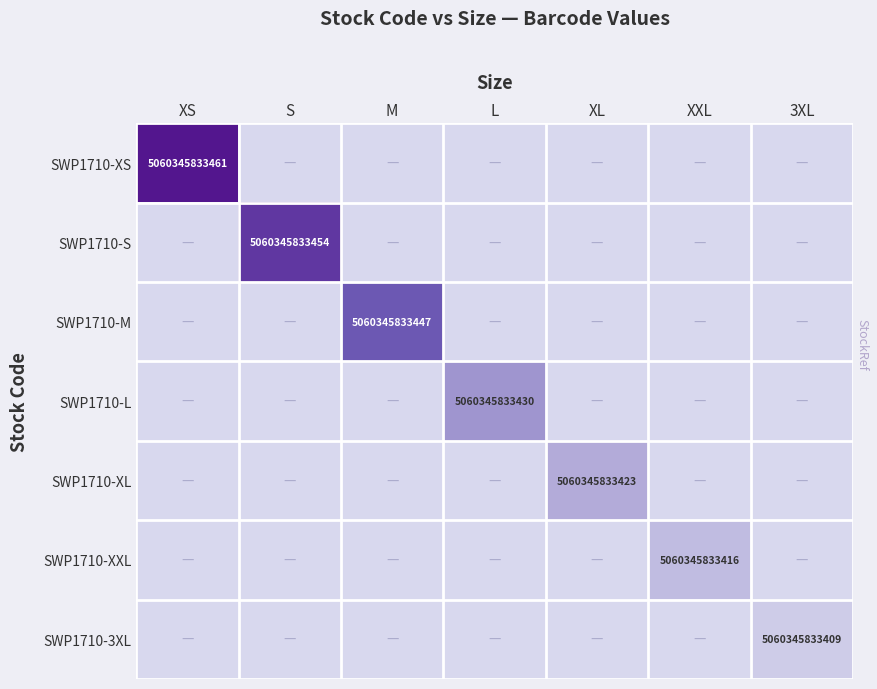

The value of SWP1710-XXL at XXL is 8762679457933. True or false?

False